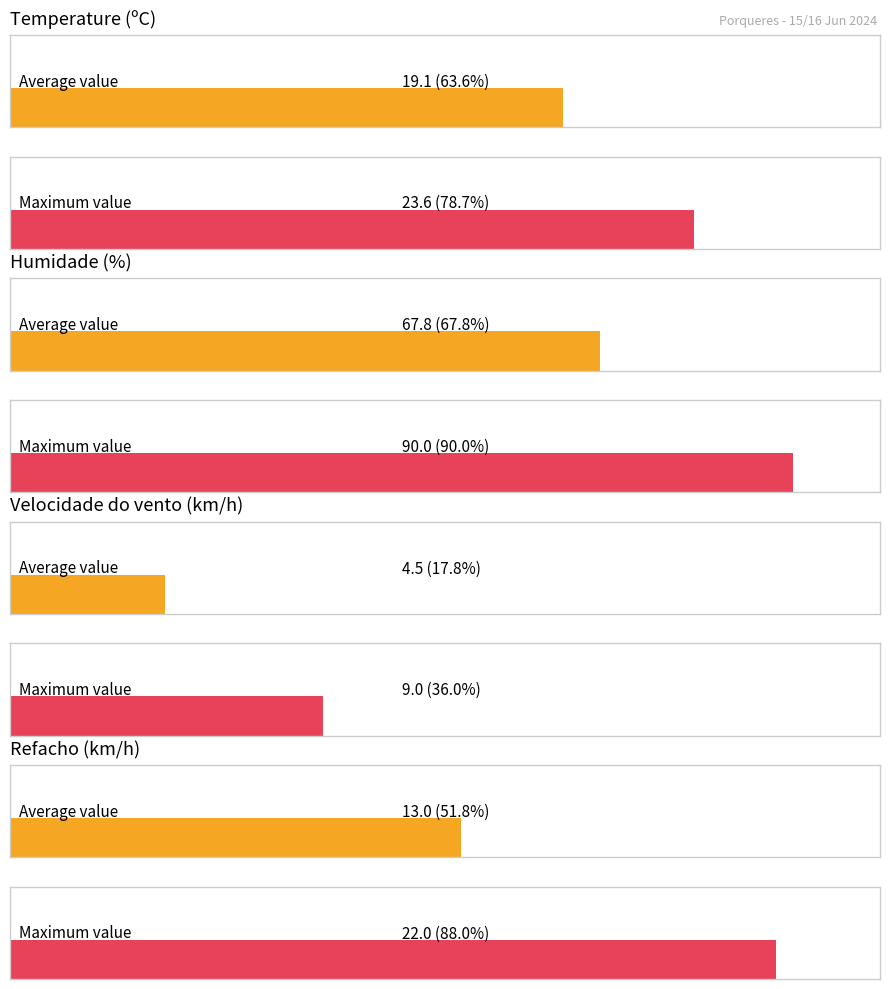

True or false: Temperature (ºC) has a value of 20.4 at 20:00.

True